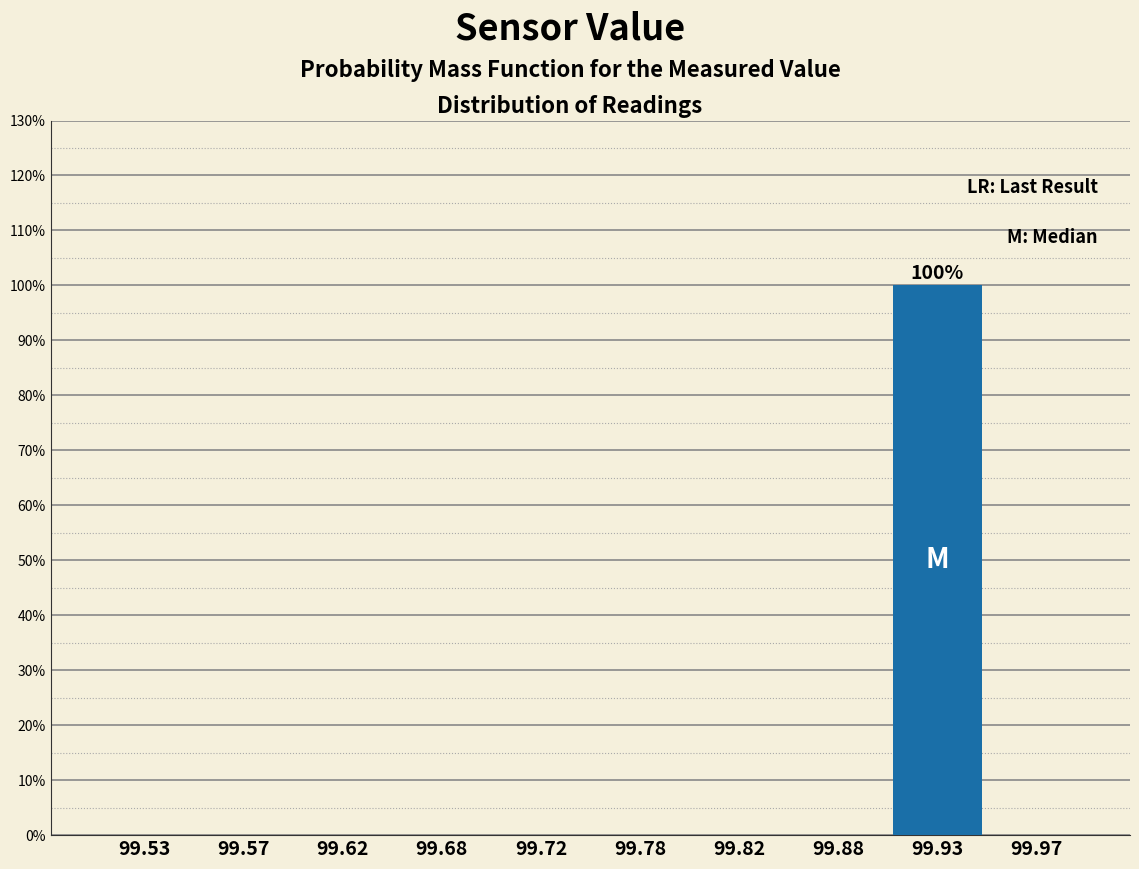

Reading right to left, list all the values displayed in this chart.

99.97=0	99.93=100	99.88=0	99.82=0	99.78=0	99.72=0	99.68=0	99.62=0	99.57=0	99.53=0